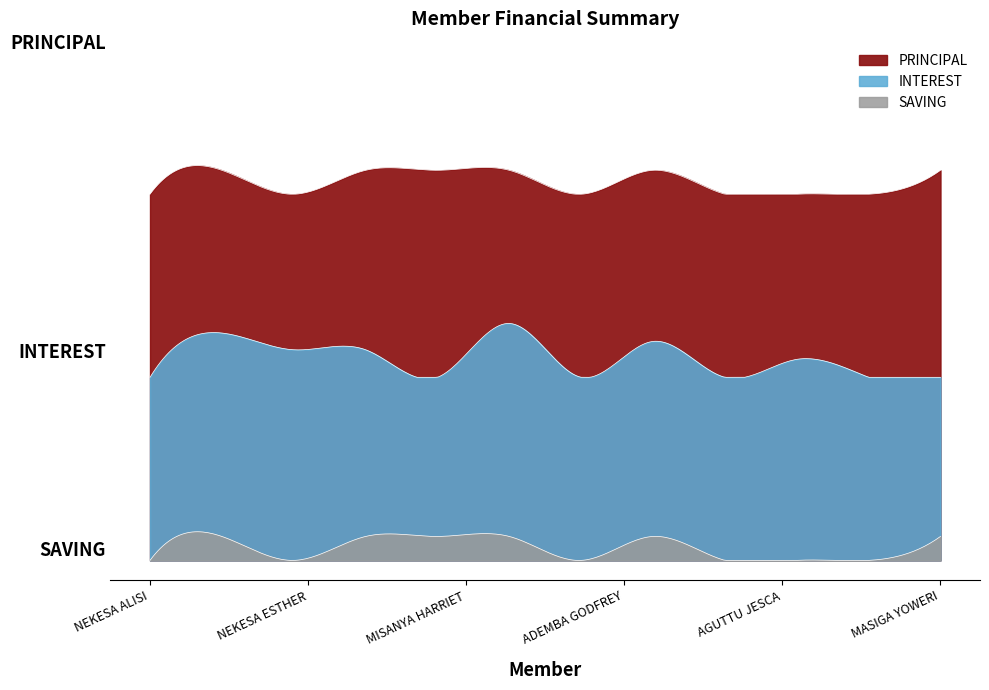

How many series are shown in this chart?

3